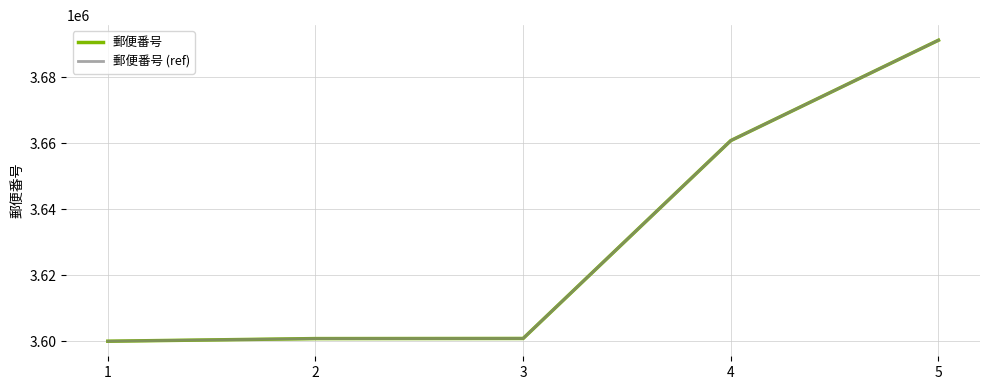

Does the chart display data point markers on the line(s)?

No